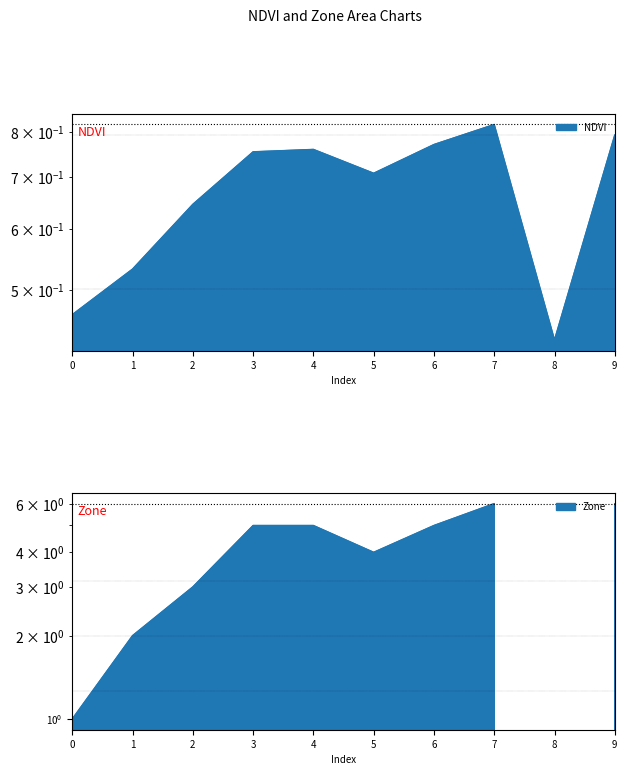

At how many categories does at least one series exceed 2?

7